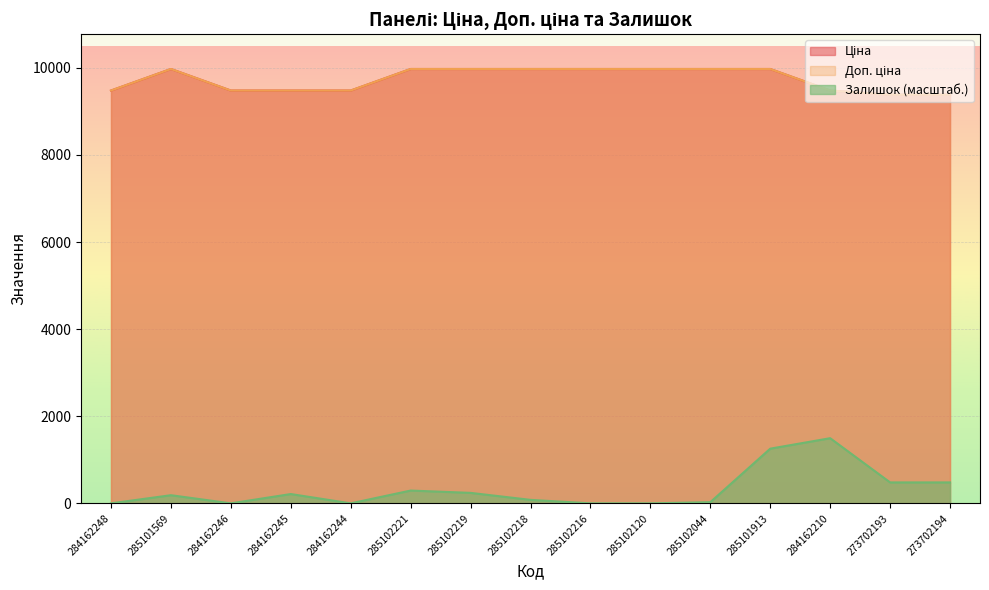

How many values in the Залишок series exceed 187?

8